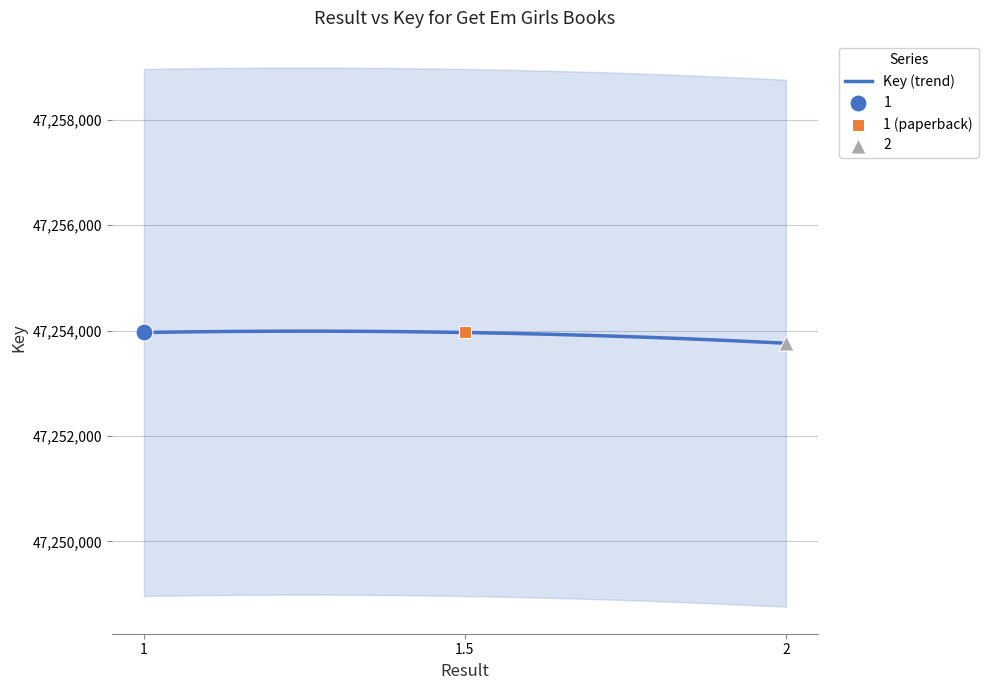

What is the ratio of the value at 2 to the value at 1 (paperback)?

1.0